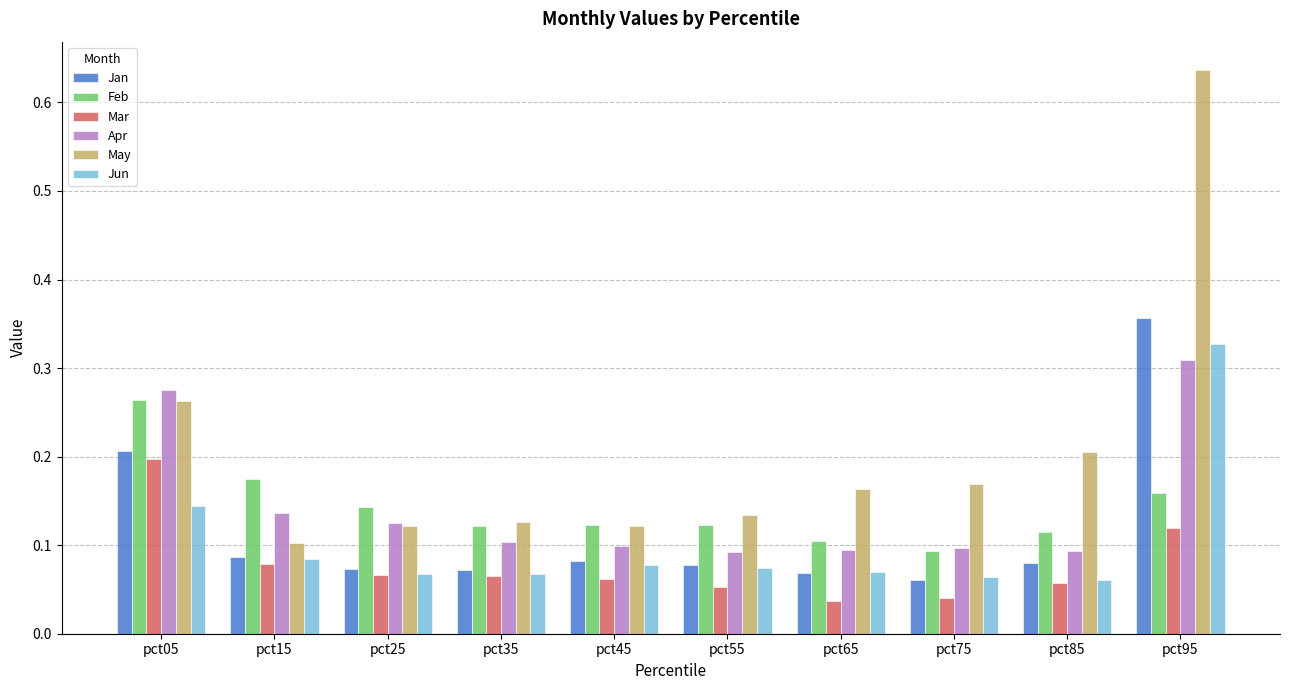

What is the sum of all Mar values?

0.8